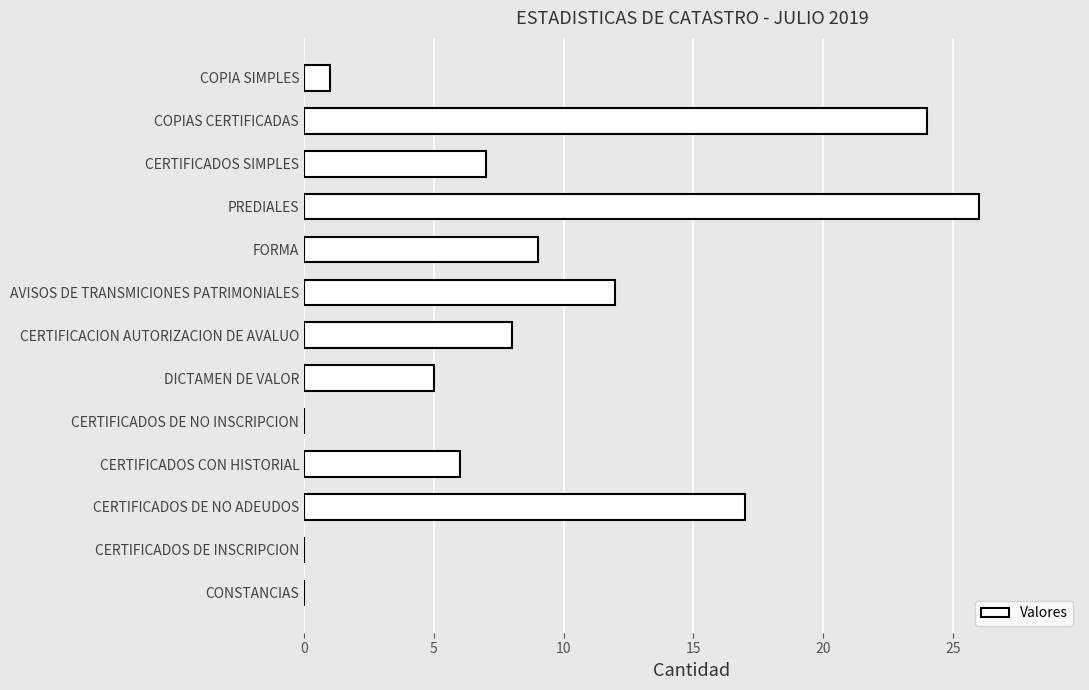

Reading bottom to top, list all the values displayed in this chart.

CONSTANCIAS=0	CERTIFICADOS DE INSCRIPCION=0	CERTIFICADOS DE NO ADEUDOS=17	CERTIFICADOS CON HISTORIAL=6	CERTIFICADOS DE NO INSCRIPCION=0	DICTAMEN DE VALOR=5	CERTIFICACION AUTORIZACION DE AVALUO=8	AVISOS DE TRANSMICIONES PATRIMONIALES=12	FORMA=9	PREDIALES=26	CERTIFICADOS SIMPLES=7	COPIAS CERTIFICADAS=24	COPIA SIMPLES=1